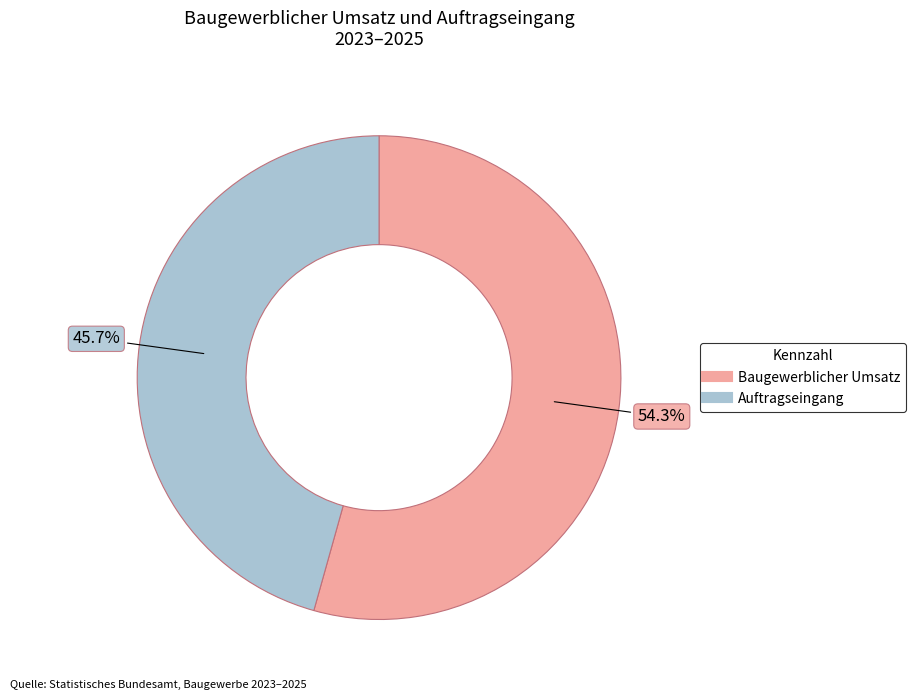

Is Auftragseingang the majority of the pie?

No